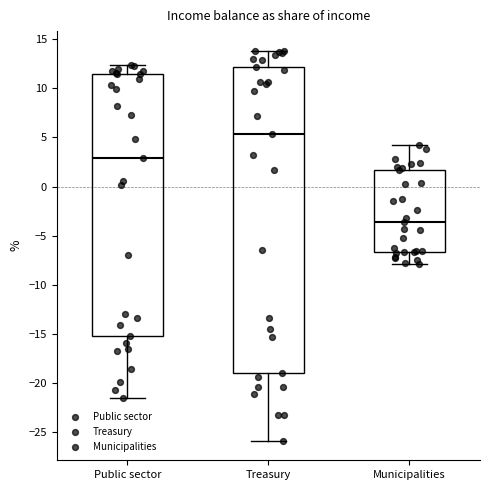

Reading left to right, transcribe this box plot: for each box, give where its median line is, the range the box spans, and where its two whiskers end, as read against the y-axis. The values are not printed on the chart, so give them approximately, as read against the axis.

Public sector: median 3.0, box -15.0 to 11.5, whiskers -21.5 to 12.5
Treasury: median 5.5, box -19.0 to 12.0, whiskers -26.0 to 14.0
Municipalities: median -3.5, box -6.5 to 1.5, whiskers -8.0 to 4.0